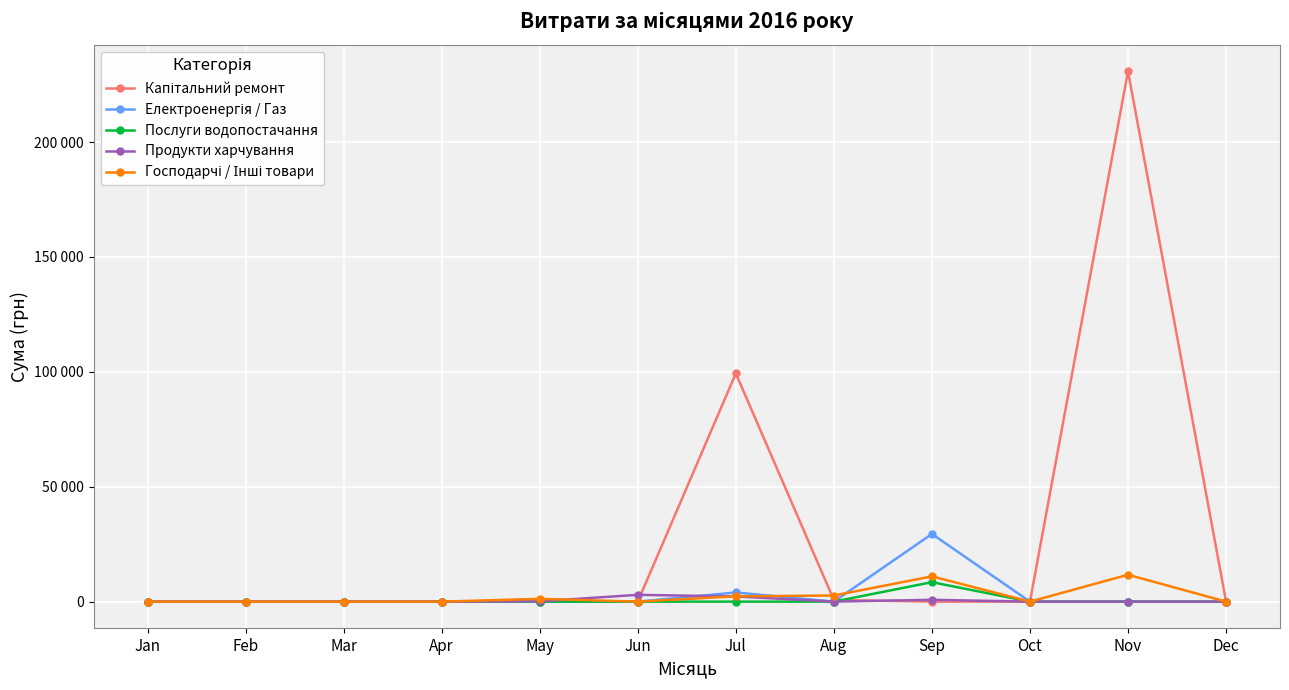

Does the chart have visible grid lines?

Yes